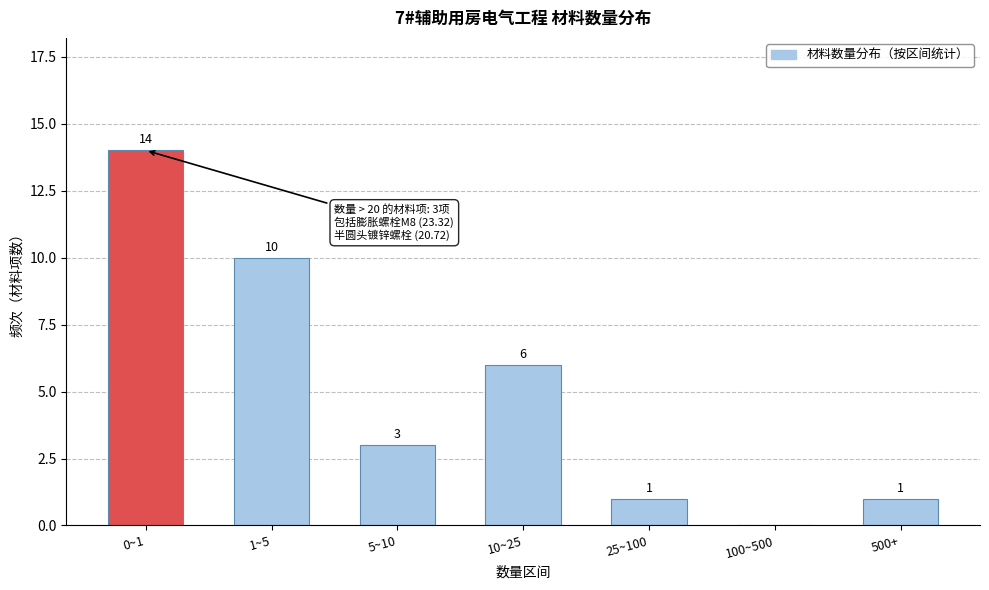

Reading left to right, transcribe all the data shown in this chart.

0~1=14	1~5=10	5~10=3	10~25=6	25~100=1	100~500=0	500+=1